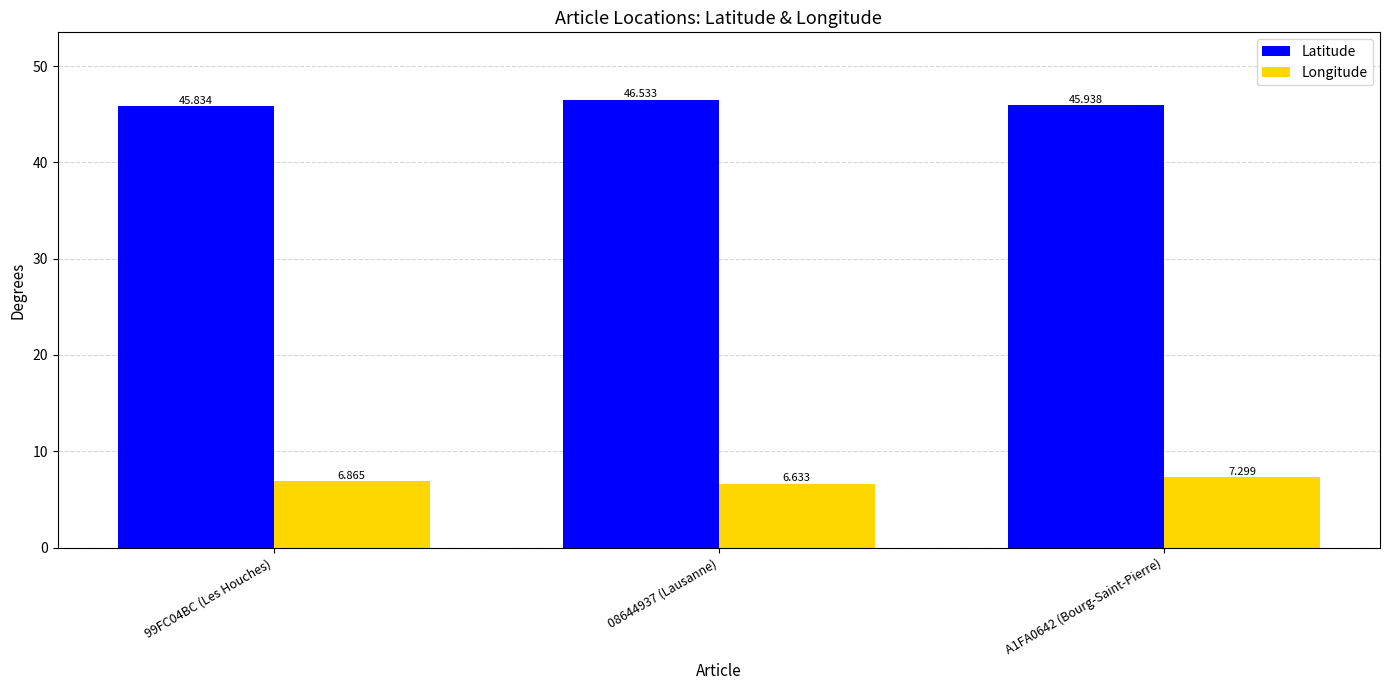

True or false: Latitude has a value of 25.2 at A1FA0642 (Bourg-Saint-Pierre).

False